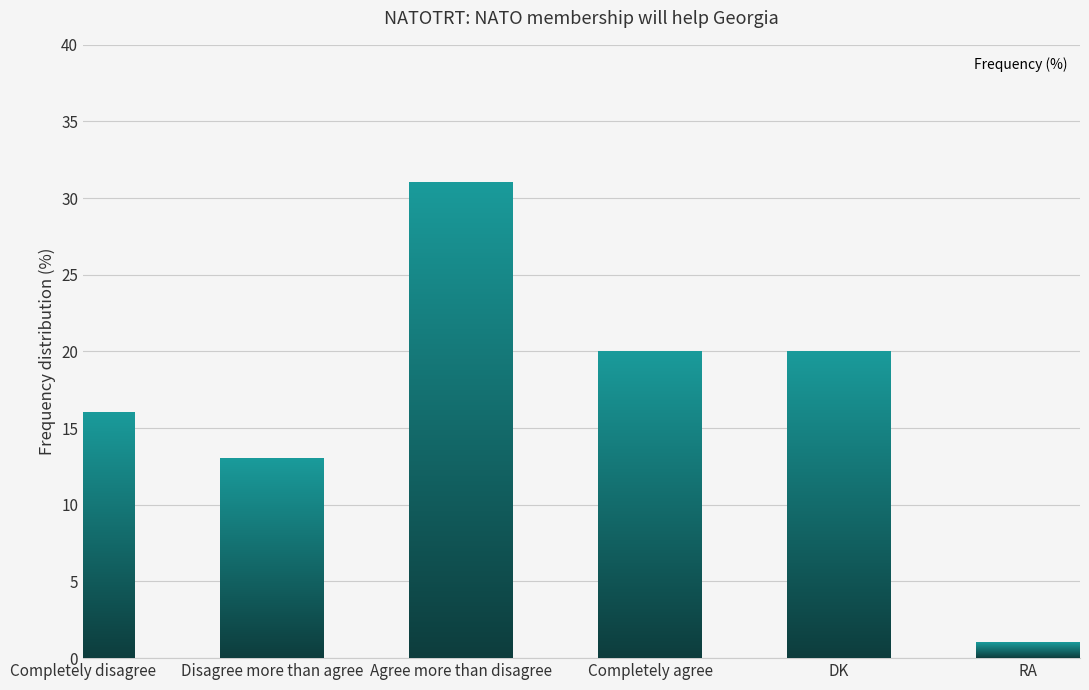

What is the minimum value shown in the chart?

1